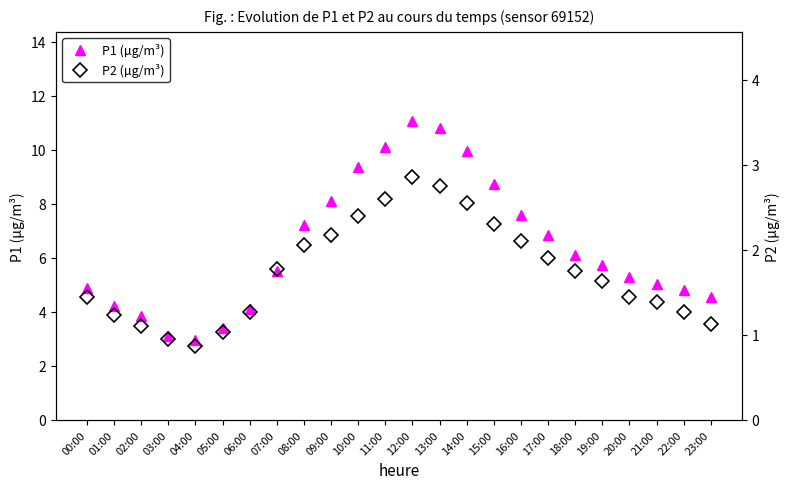

What is the highest value of the P1 (µg/m³) series?

11.1